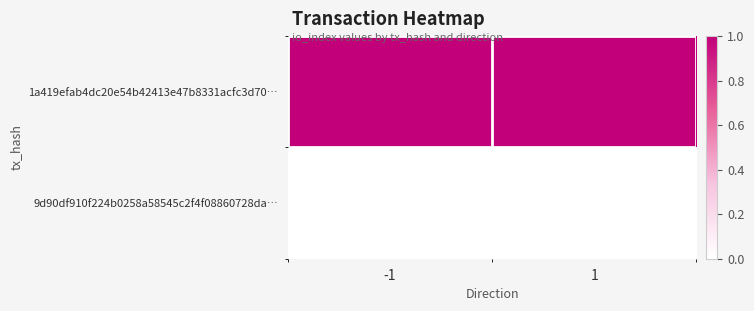

At -1, list the series in order from smallest to largest.

9d90df910f224b0258a58545c2f4f08860728da…, 1a419efab4dc20e54b42413e47b8331acfc3d70…